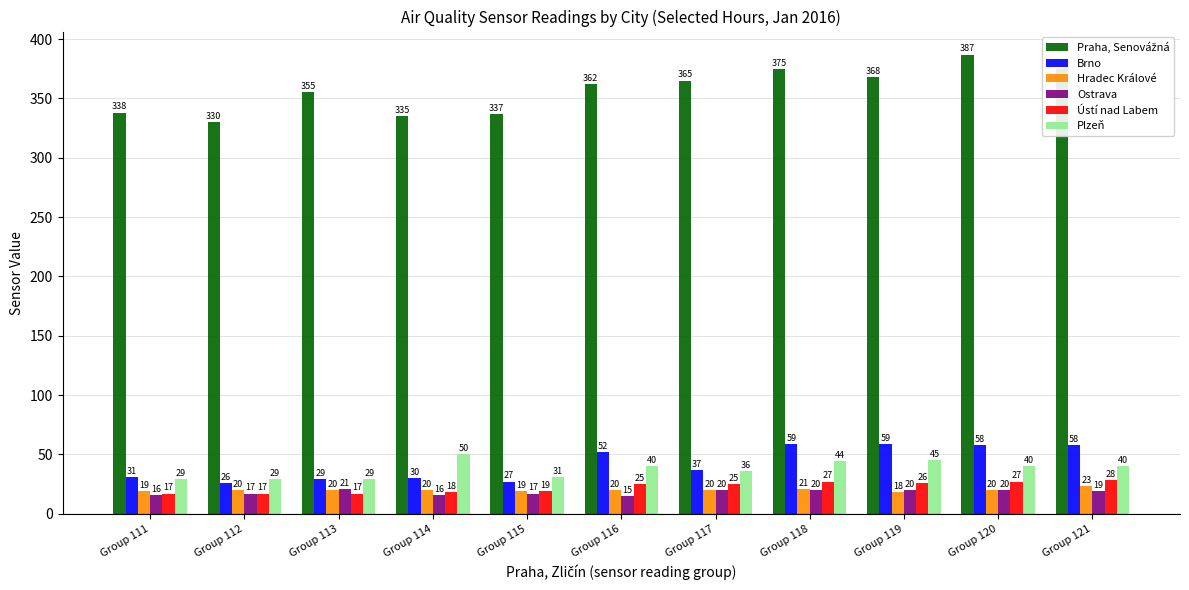

What is the sum of all Plzeň values?

413